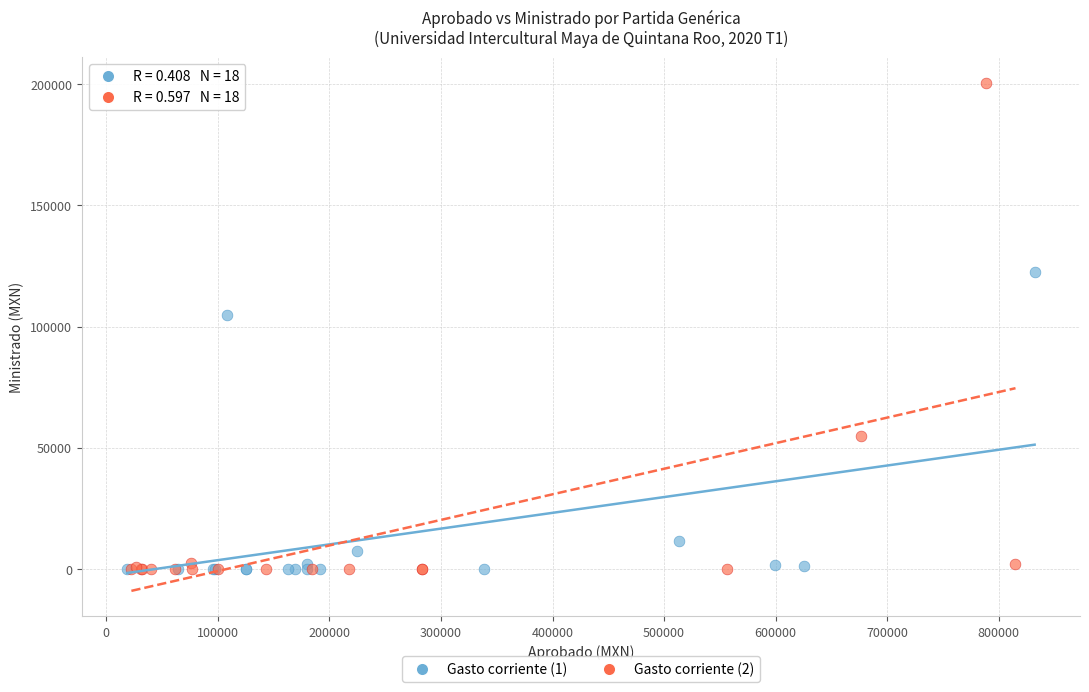

Which series reaches the maximum Y coordinate?

Gasto corriente (2)